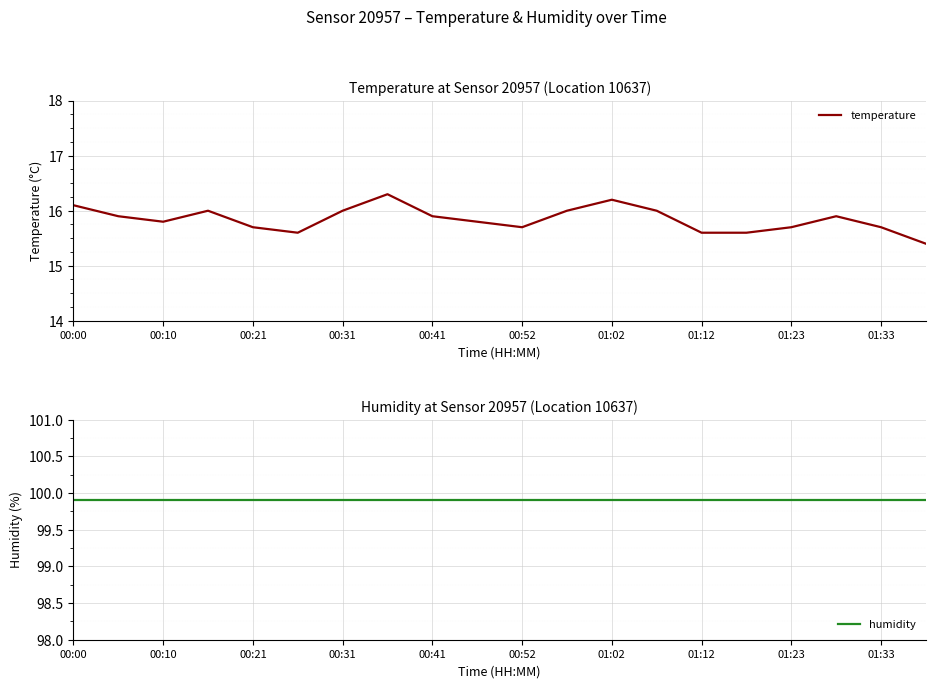

What is the highest value of the temperature series?

16.3